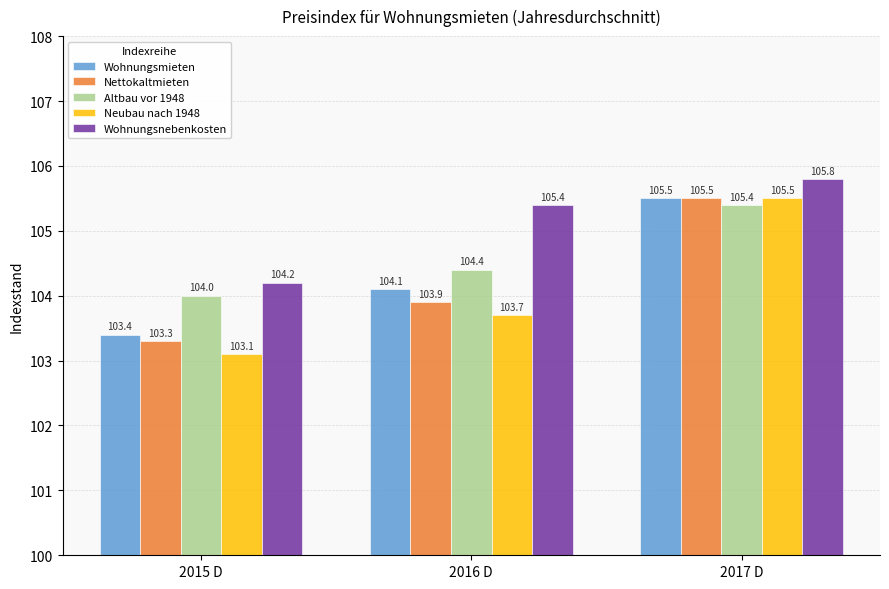

What is the total value across all series at 2015 D?

518.0